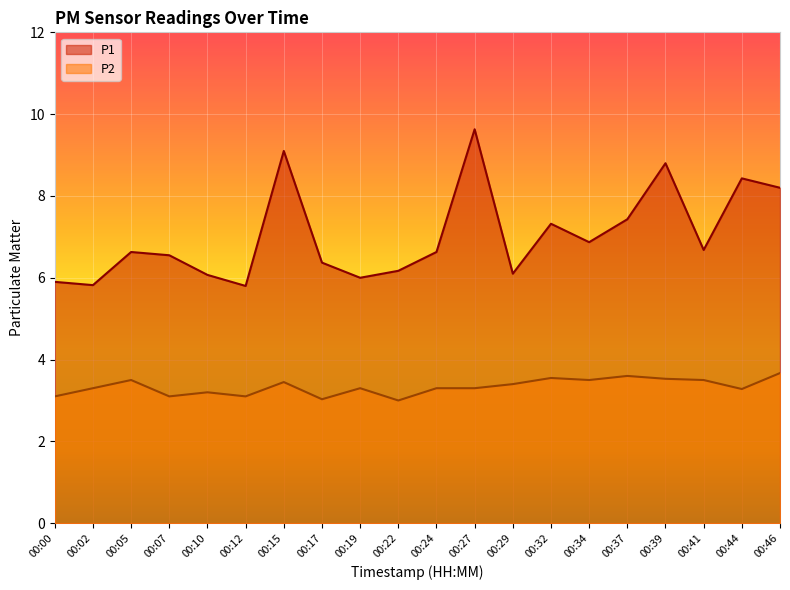

Reading left to right, extract all data points from this chart.

P1: 00:00=5.9	00:02=5.8	00:05=6.6	00:07=6.5	00:10=6.1	00:12=5.8	00:15=9.1	00:17=6.4	00:19=6.0	00:22=6.2	00:24=6.6	00:27=9.6	00:29=6.1	00:32=7.3	00:34=6.9	00:37=7.4	00:39=8.8	00:41=6.7	00:44=8.4	00:46=8.2
P2: 00:00=3.1	00:02=3.3	00:05=3.5	00:07=3.1	00:10=3.2	00:12=3.1	00:15=3.5	00:17=3.0	00:19=3.3	00:22=3.0	00:24=3.3	00:27=3.3	00:29=3.4	00:32=3.5	00:34=3.5	00:37=3.6	00:39=3.5	00:41=3.5	00:44=3.3	00:46=3.7